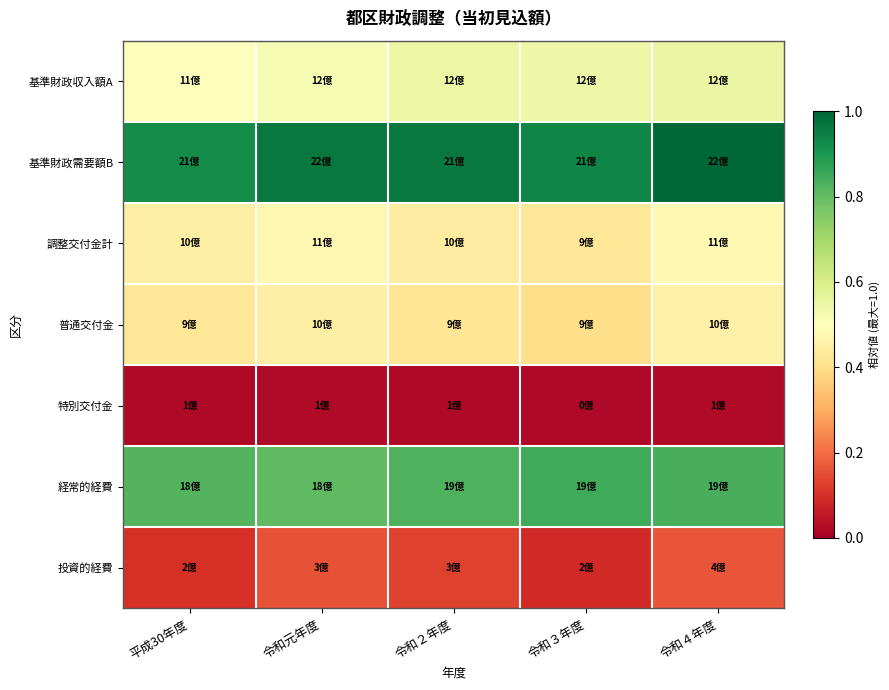

Which label corresponds to the largest value in the chart?

令和４年度